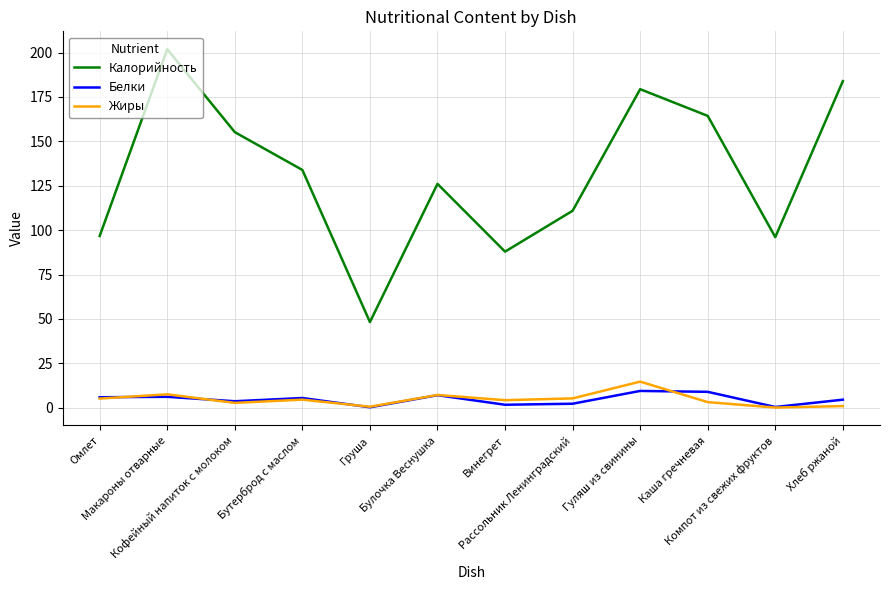

What position from the right is Булочка Веснушка?

7